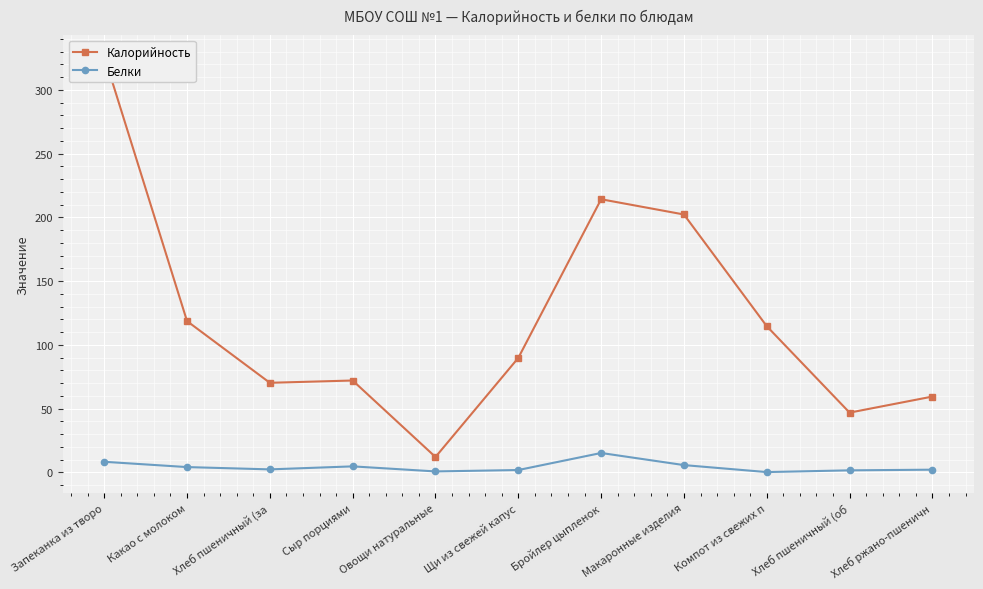

How many data points does each series have?

11